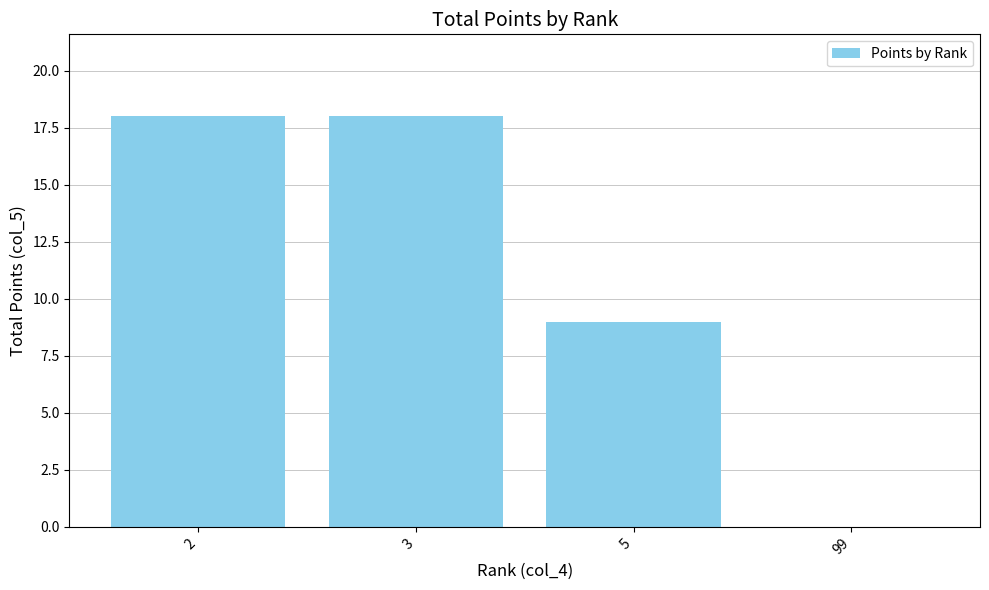

What is the greatest value displayed?

18